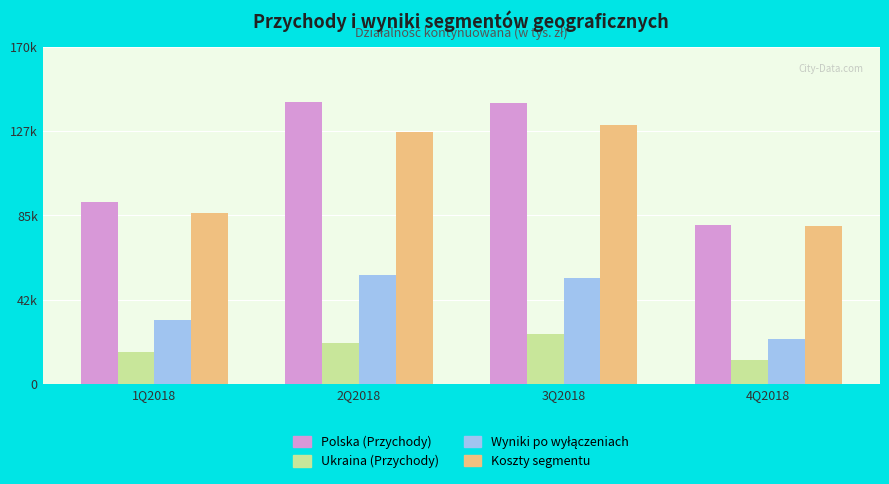

What is the average value of the Polska (Przychody) series?

113949